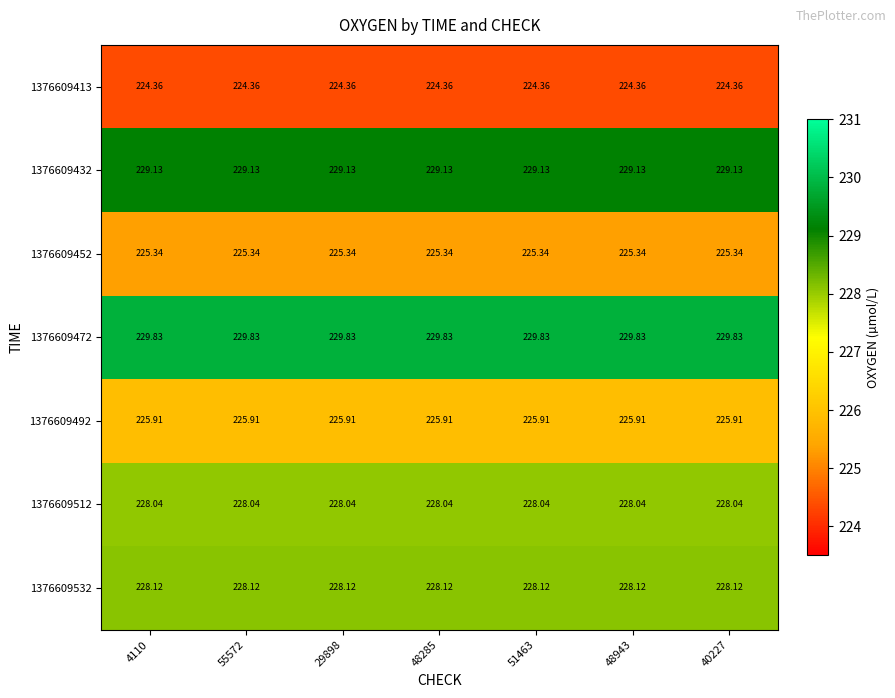

Is the value of 1376609432 at 40227 greater than the value of 1376609532 at 48285?

Yes